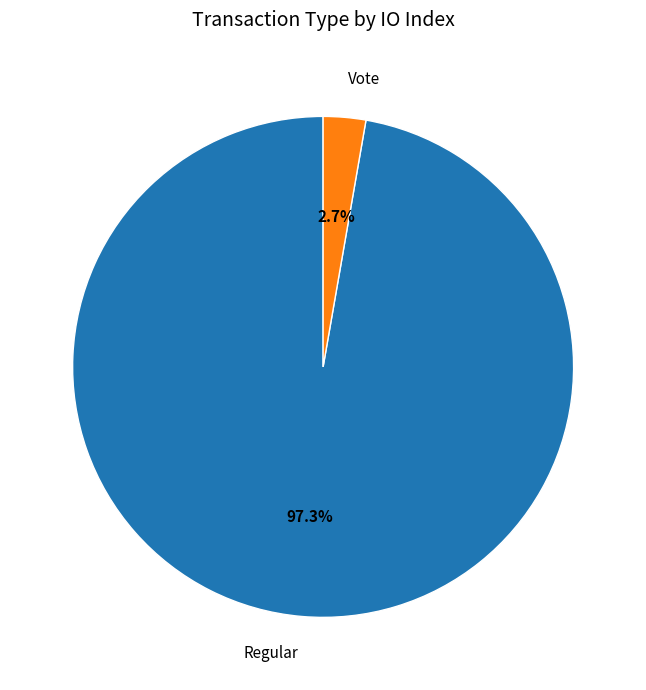

Is there a majority slice in this chart?

Yes